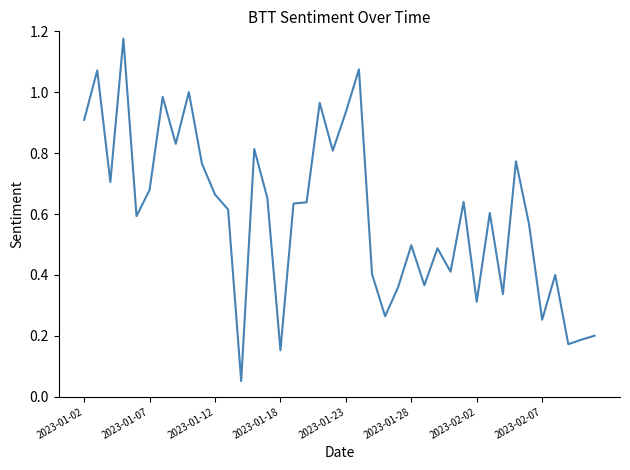

How many lines are shown in the chart?

1